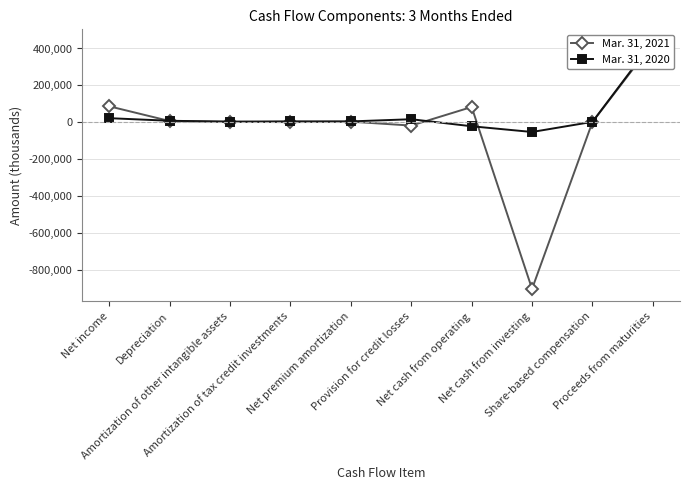

What is the difference between the highest and lowest values at Depreciation?

1515